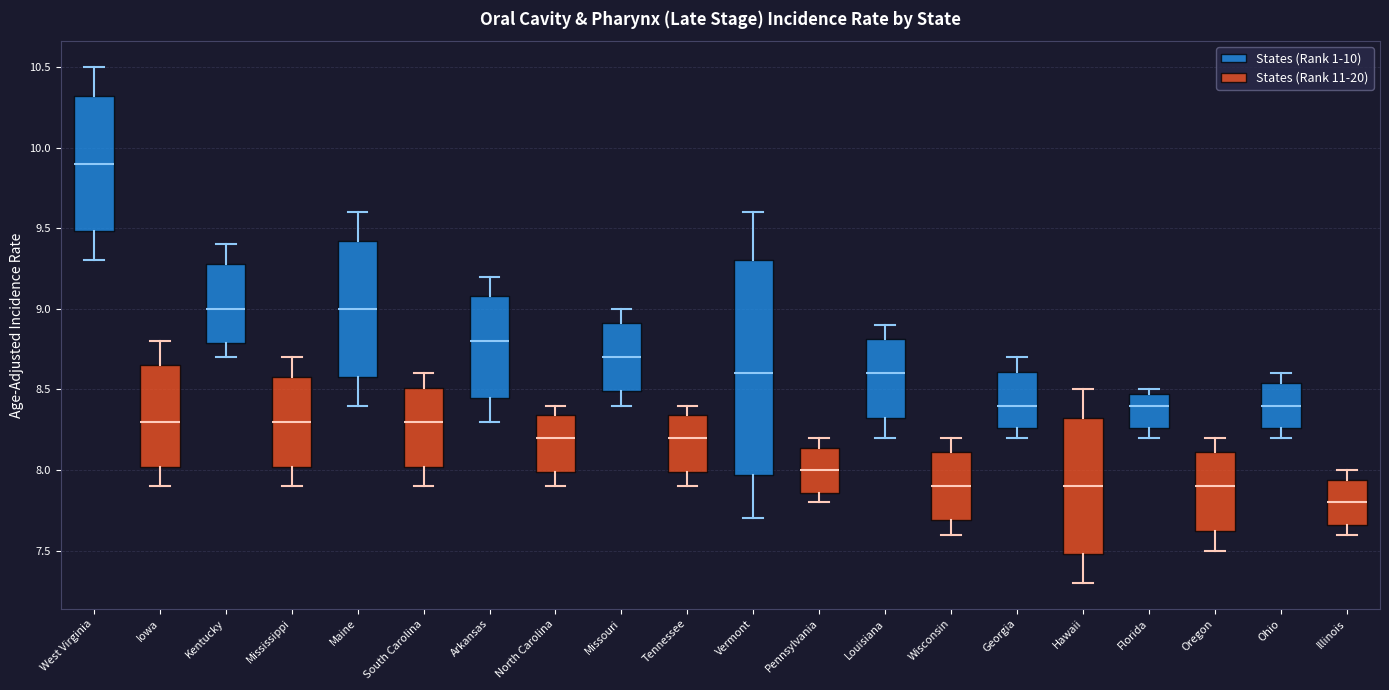

Which box's median line is the lowest?

Ohio (States (Rank 11-20))